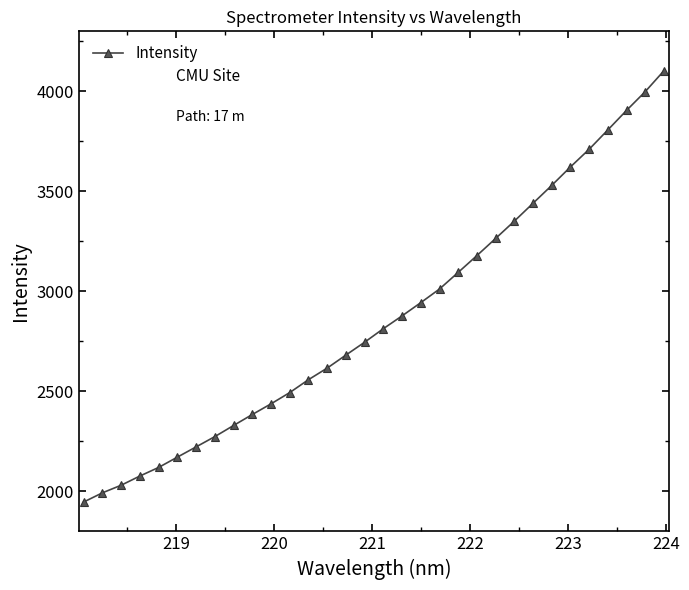

What is the maximum value shown in the chart?

4103.0